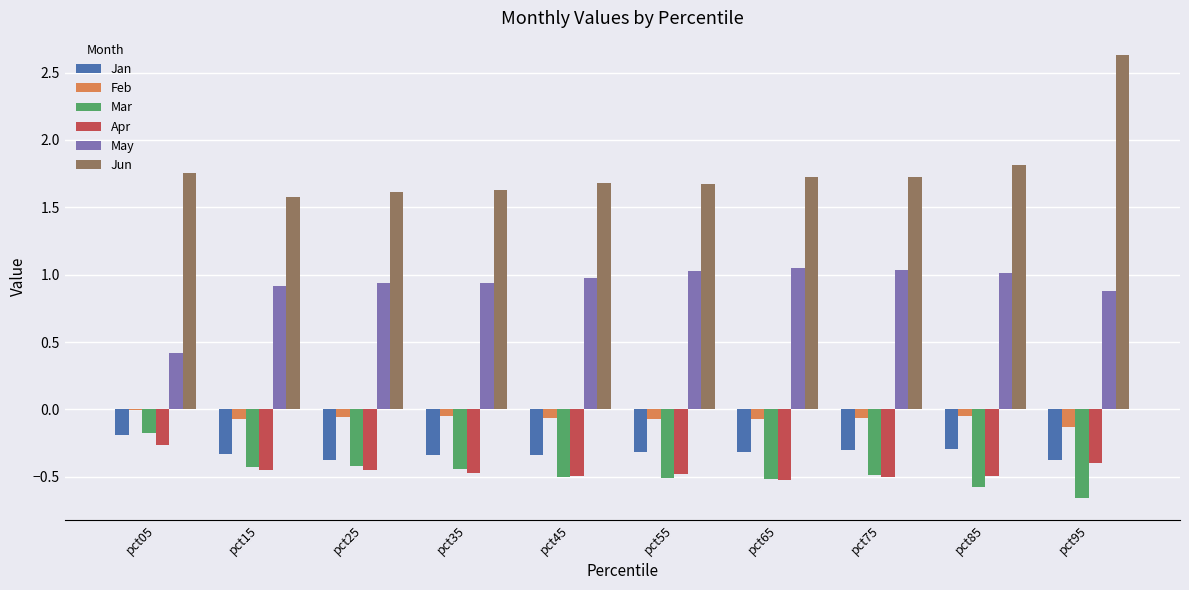

What is the sum of all Jun values?

17.8